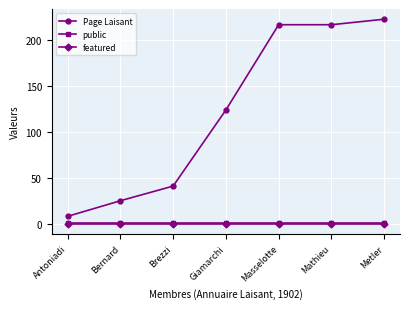

What is the average value of the Page Laisant series?

122